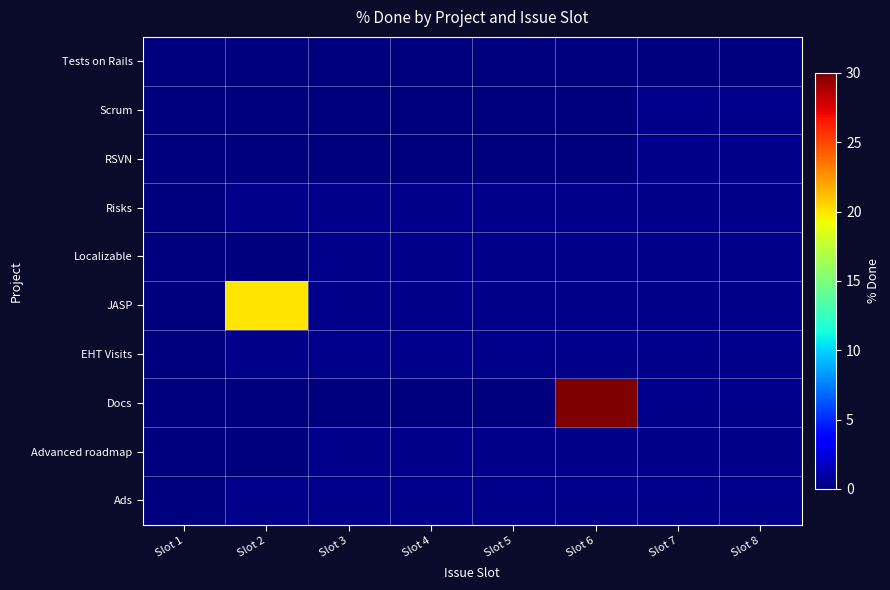

At how many categories does at least one series exceed 12?

2